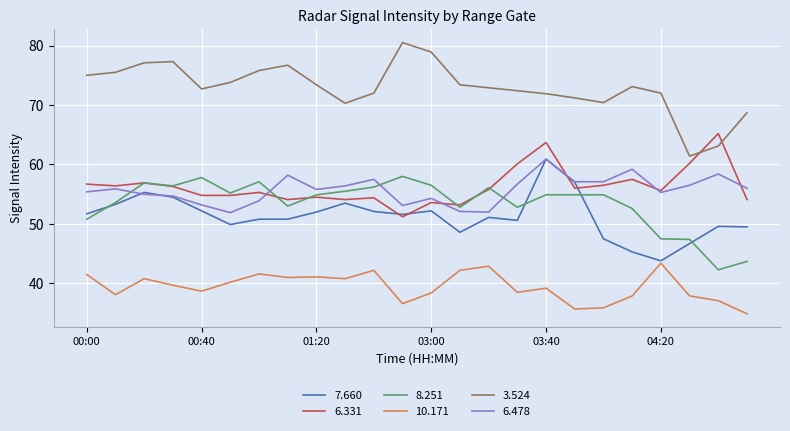

True or false: 10.171 and 6.478 cross at least once.

False